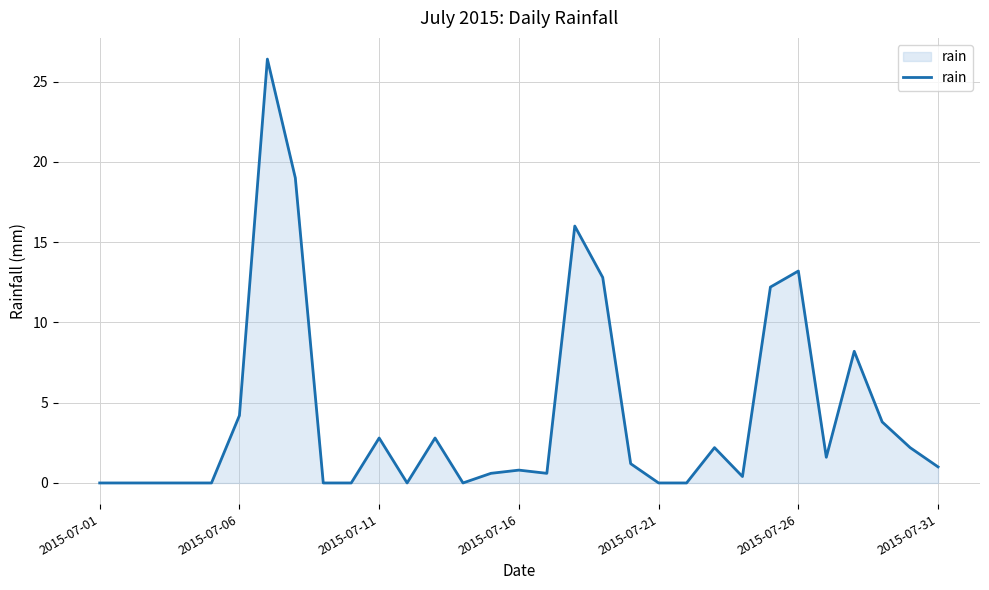

What is the sum of all values?

132.0